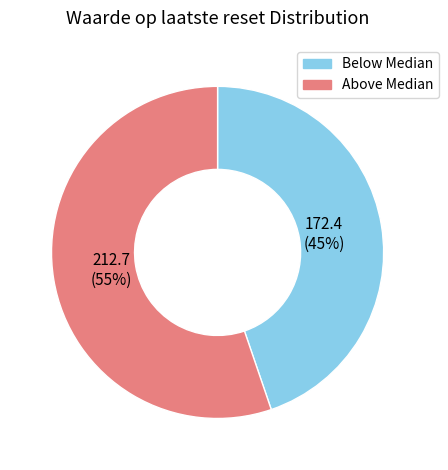

How many segments does this pie chart have?

2